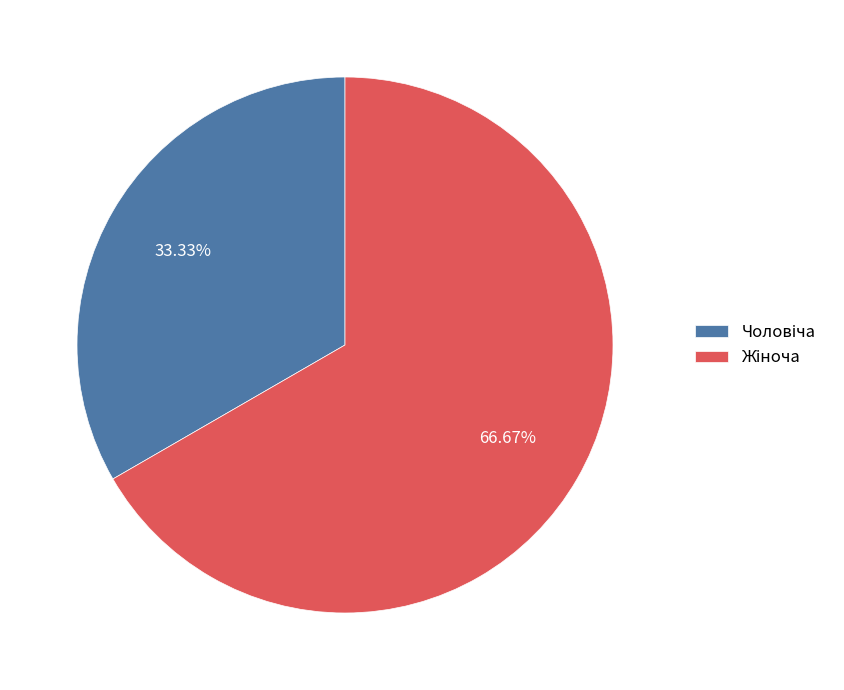

Is there any slice that represents more than half of the pie?

Yes